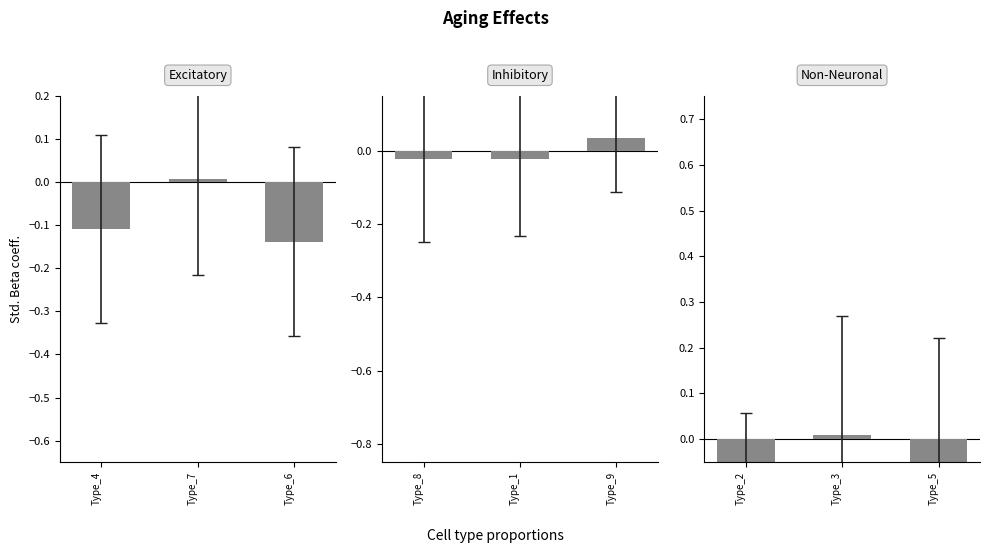

What is the spread (max minus min) of values at Type_6?

0.2